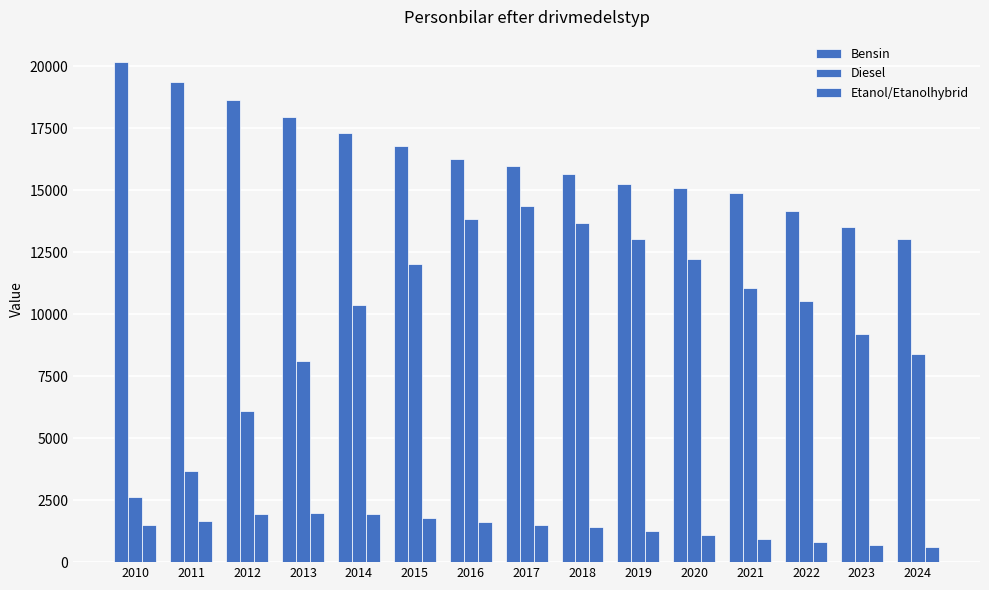

How many groups of bars are there?

15